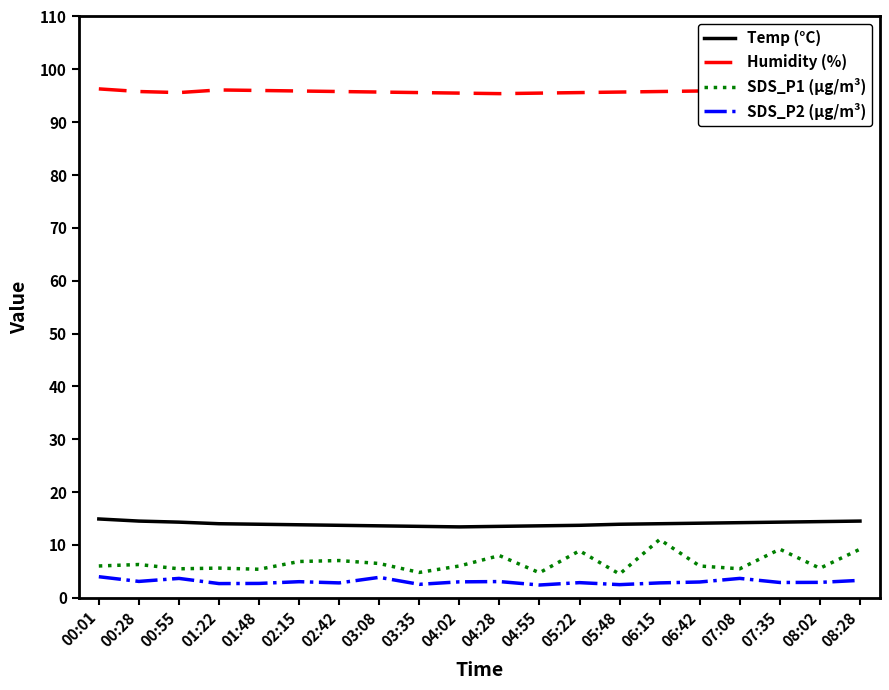

What is the sum of all Temp (°C) values?

279.8